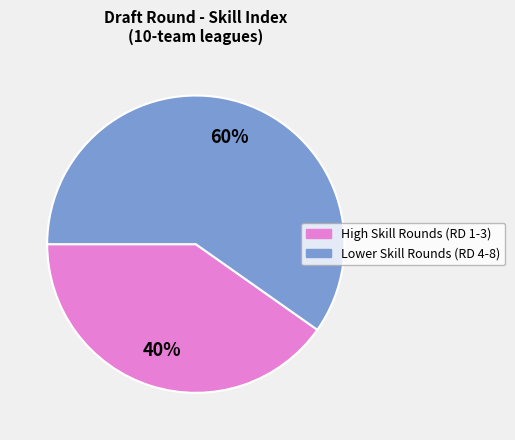

To the nearest percent, what is the difference between the largest and smallest slice percentages?

20%